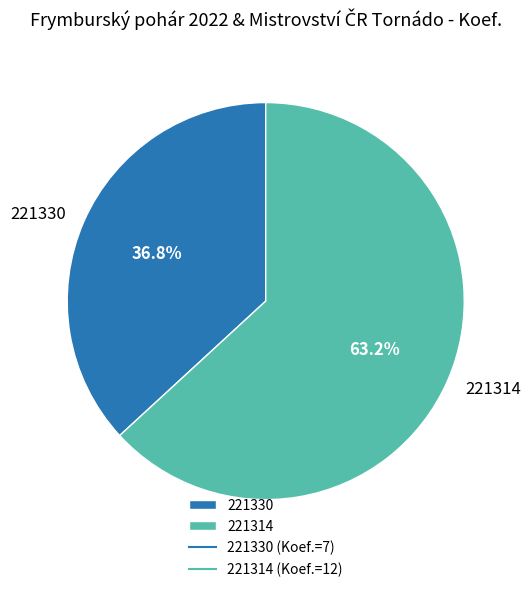

What is the largest slice in the pie chart?

221314